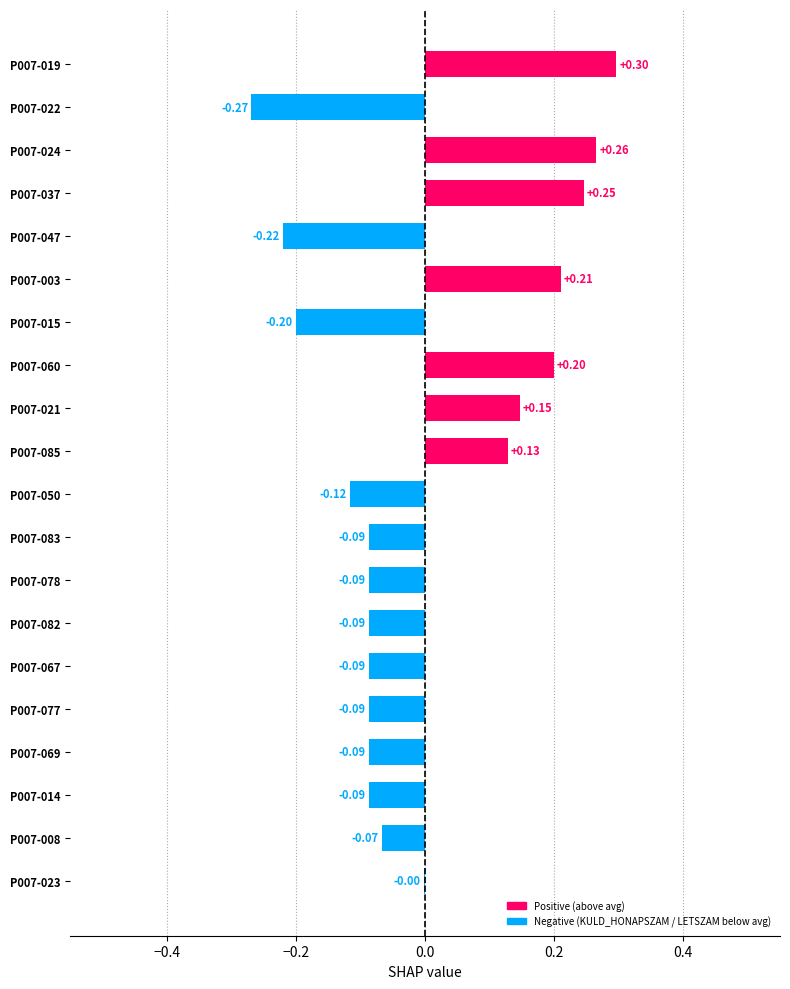

Does the chart contain stacked bars?

No